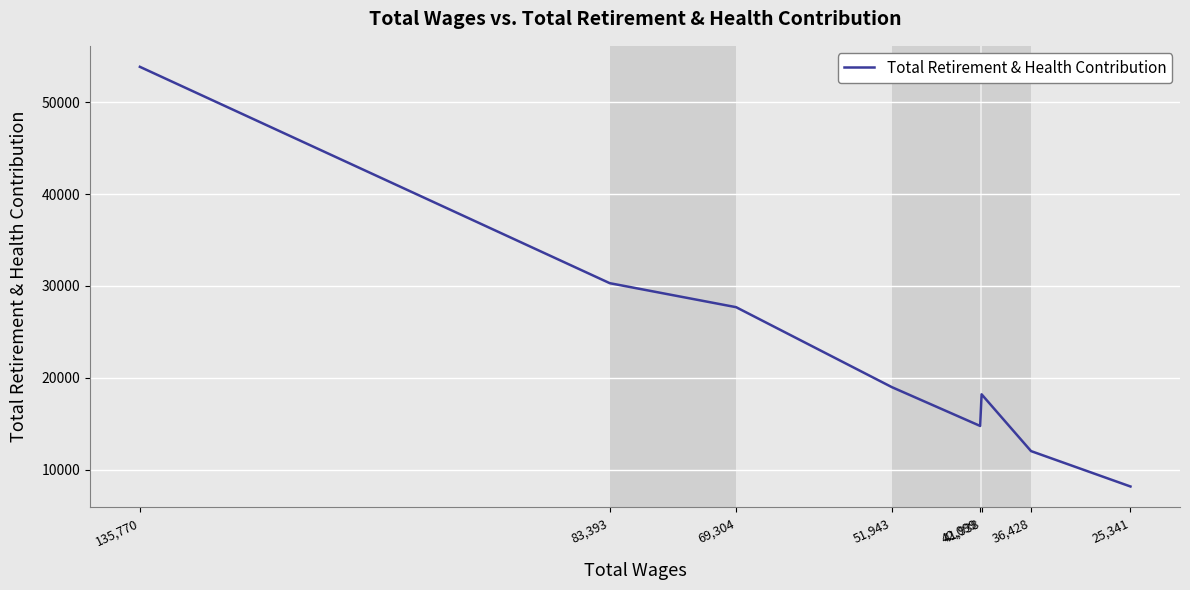

Between 135,770 and 25,341, which is larger?

135,770